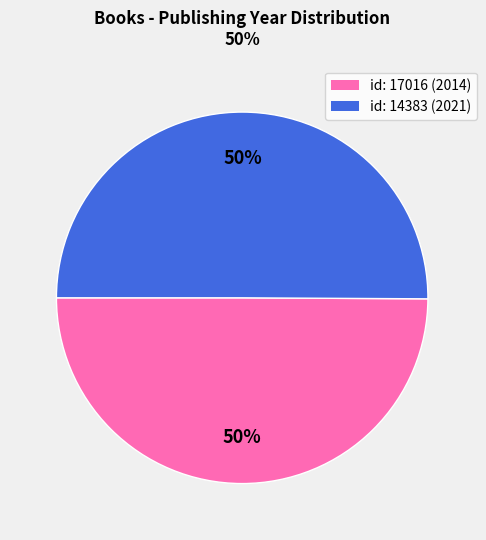

To the nearest percent, what is the average slice percentage?

50%